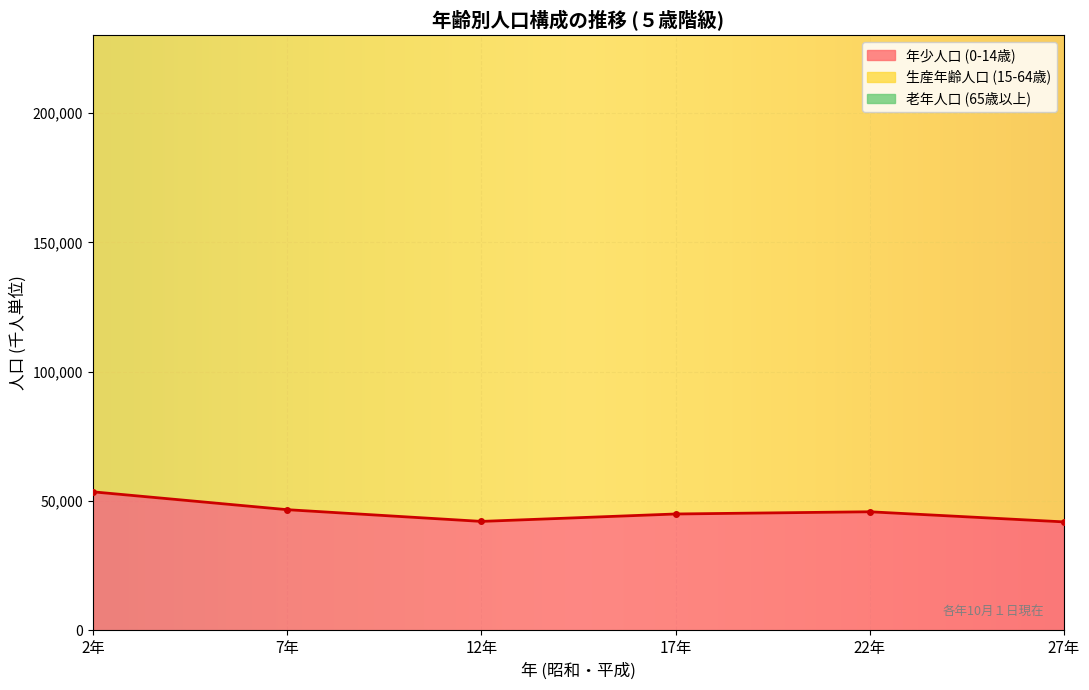

What is the total value across all series at 年少人口?

274462